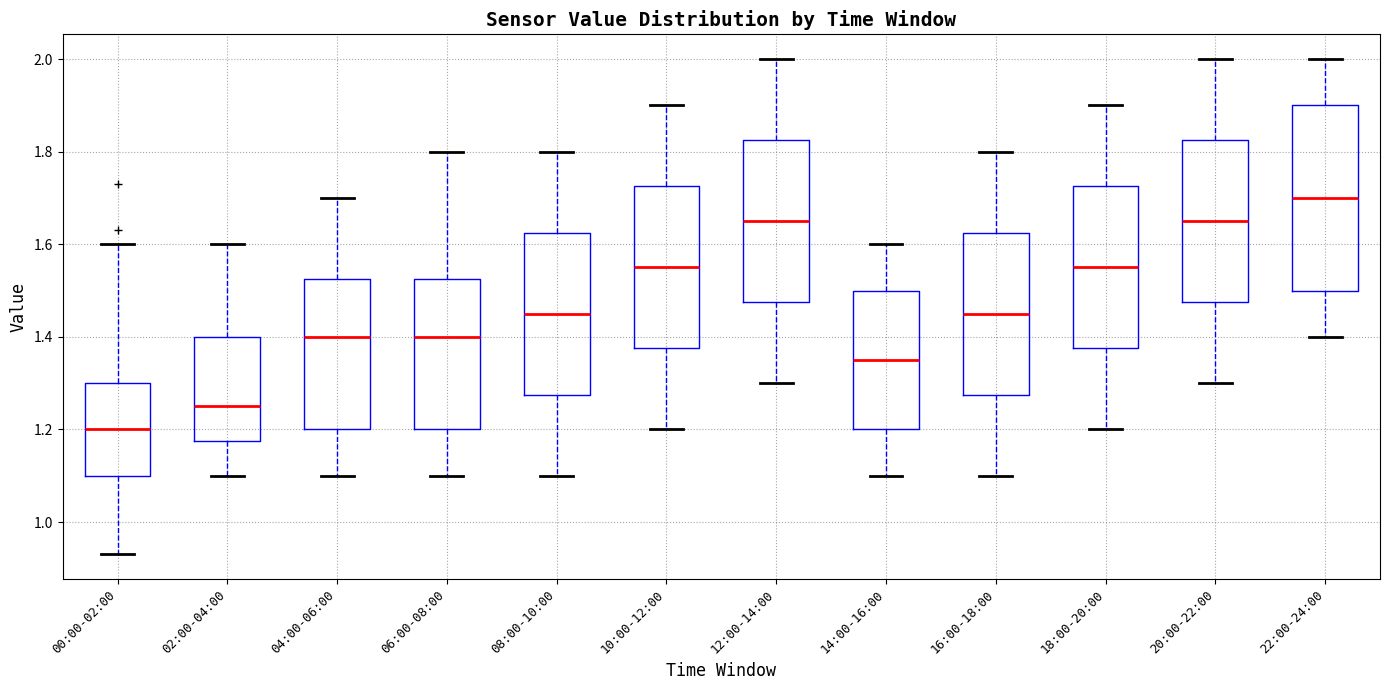

Reading left to right, read every box against the y-axis: the position of its median line, the range the box covers, and the ends of its whiskers. The values are not printed on the chart, so give them approximately, as read against the axis.

00:00-02:00: median 1.20, box 1.10 to 1.30, whiskers 0.94 to 1.60
02:00-04:00: median 1.26, box 1.18 to 1.40, whiskers 1.10 to 1.60
04:00-06:00: median 1.40, box 1.20 to 1.52, whiskers 1.10 to 1.70
06:00-08:00: median 1.40, box 1.20 to 1.52, whiskers 1.10 to 1.80
08:00-10:00: median 1.46, box 1.28 to 1.62, whiskers 1.10 to 1.80
10:00-12:00: median 1.56, box 1.38 to 1.72, whiskers 1.20 to 1.90
12:00-14:00: median 1.66, box 1.48 to 1.82, whiskers 1.30 to 2.00
14:00-16:00: median 1.36, box 1.20 to 1.50, whiskers 1.10 to 1.60
16:00-18:00: median 1.46, box 1.28 to 1.62, whiskers 1.10 to 1.80
18:00-20:00: median 1.56, box 1.38 to 1.72, whiskers 1.20 to 1.90
20:00-22:00: median 1.66, box 1.48 to 1.82, whiskers 1.30 to 2.00
22:00-24:00: median 1.70, box 1.50 to 1.90, whiskers 1.40 to 2.00